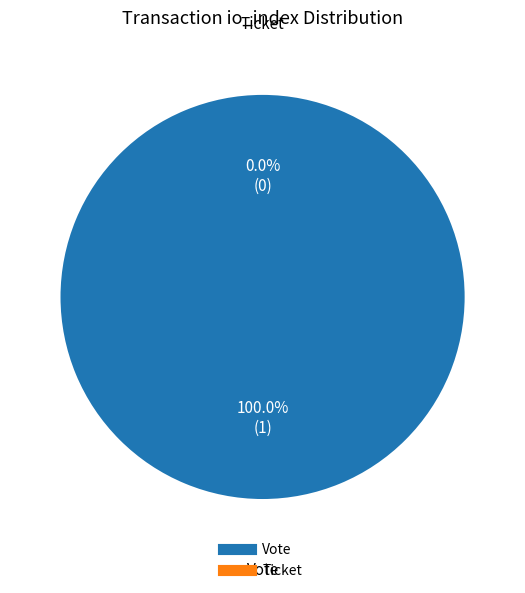

Which category has the biggest portion of the pie?

Vote (io_index=1)